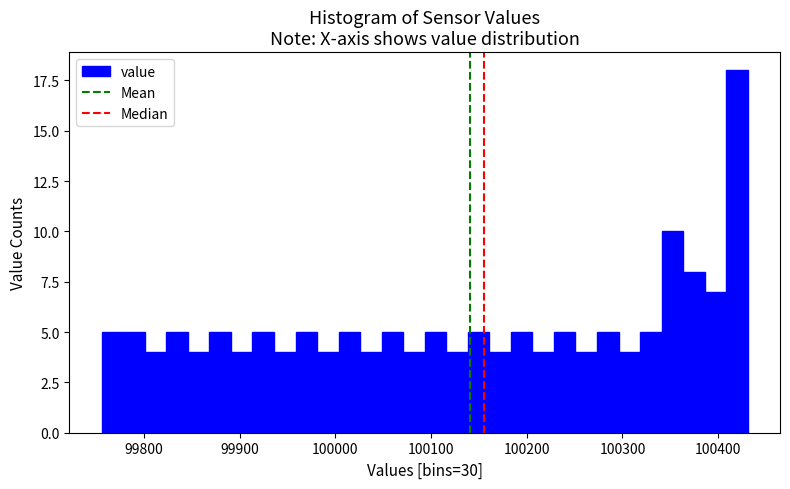

Read against the x-axis, roughly where is the centre of the tallest bar?

100420